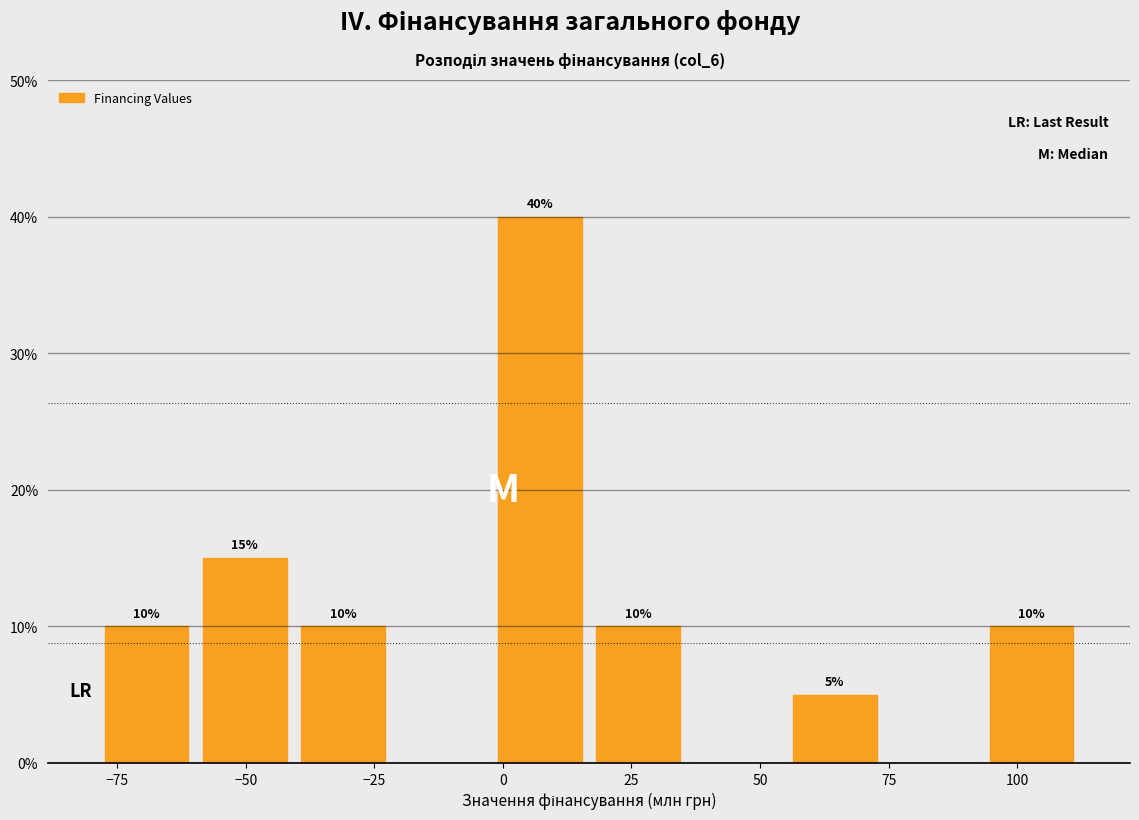

Read against the x-axis, roughly where is the centre of the tallest bar?

5